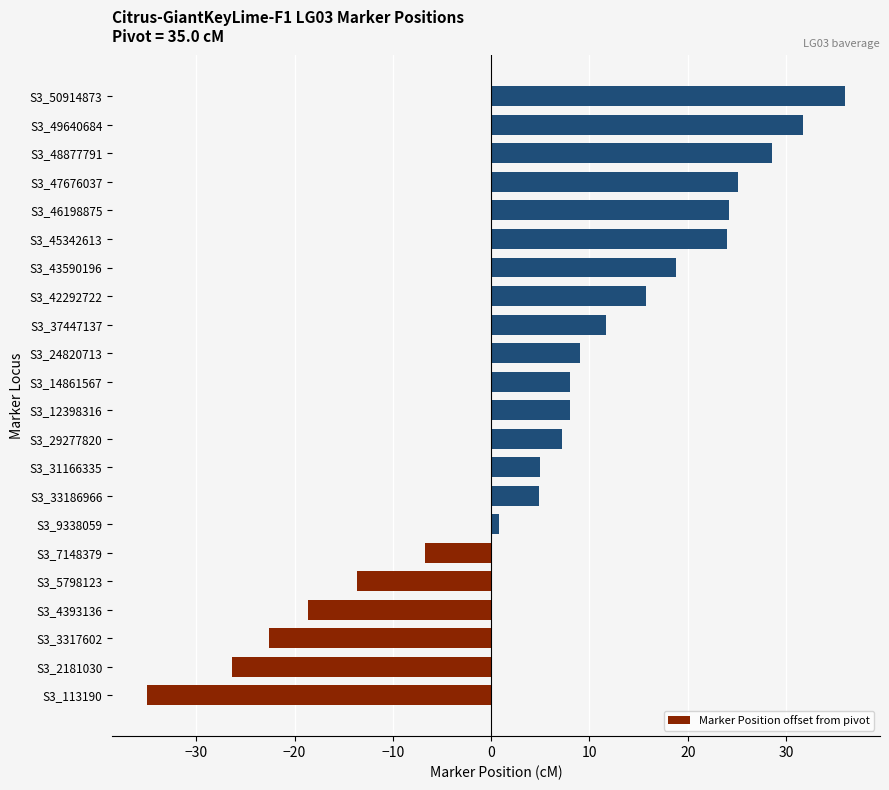

What is the sum of the values at S3_37447137 and S3_5798123?

-1.9